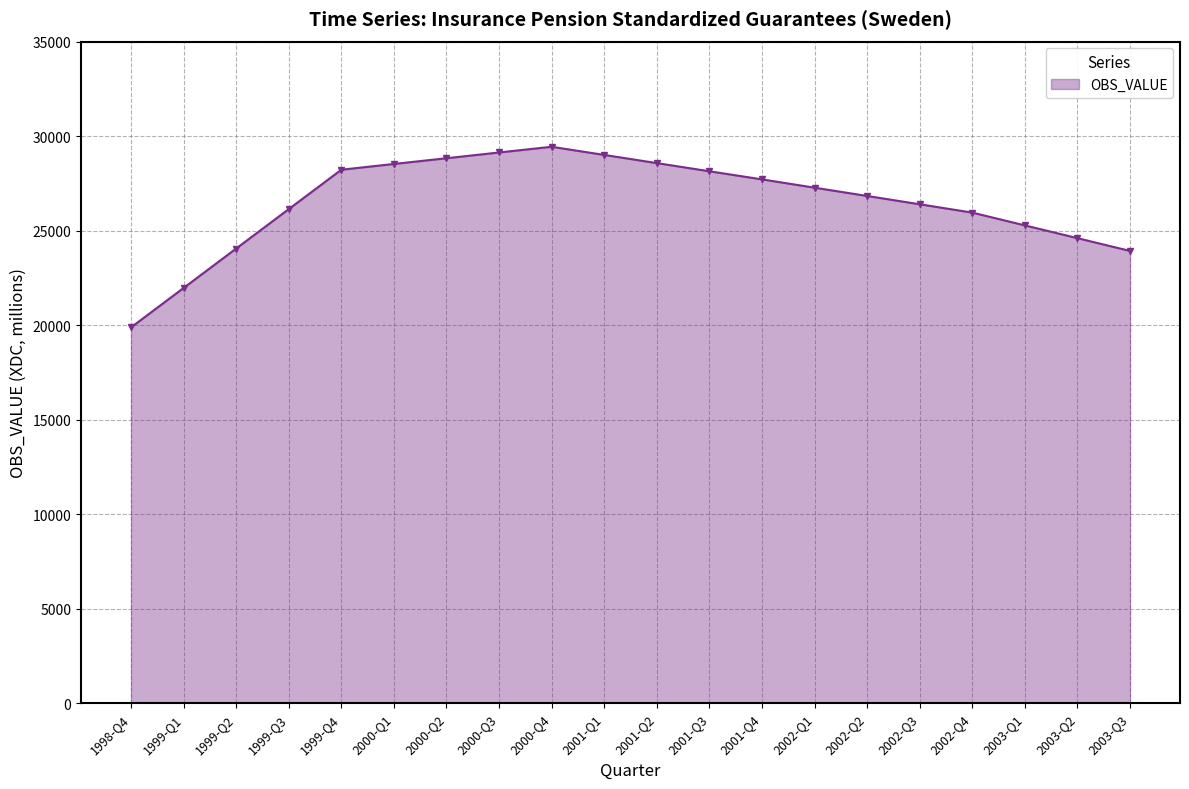

True or false: there are more than 0 points higher than both neighbors.

True